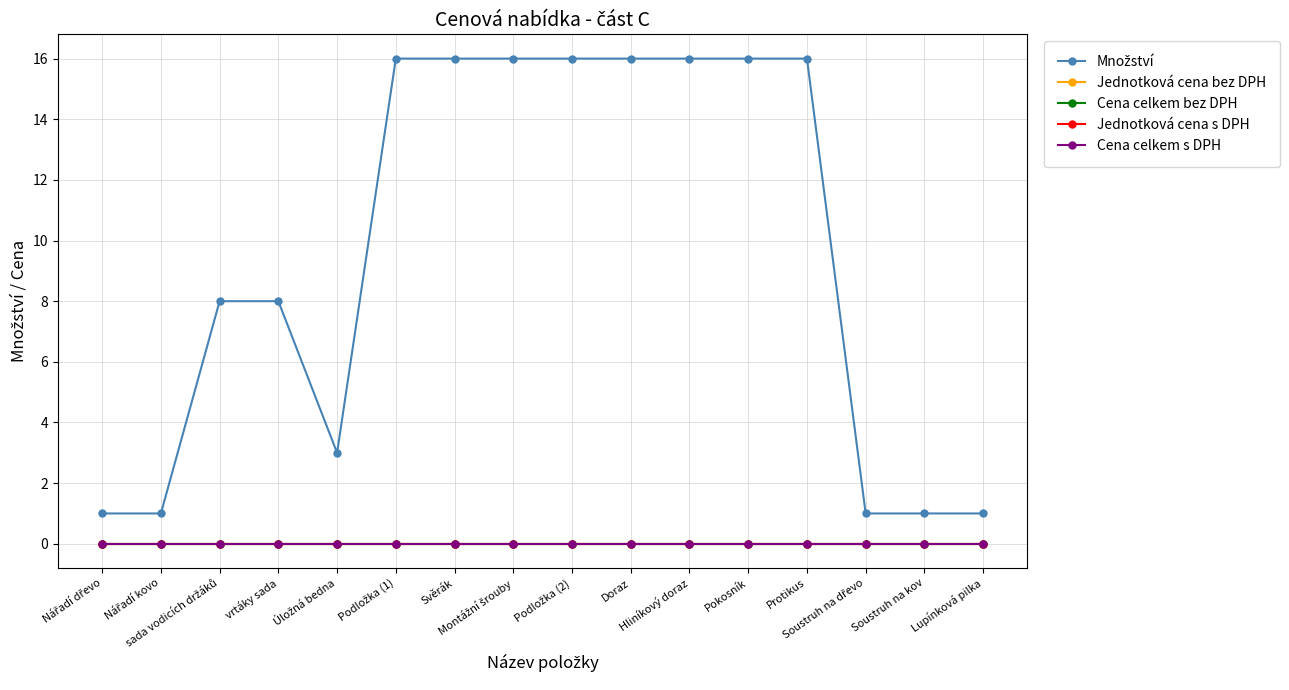

True or false: Cena celkem s DPH and Množství intersect in this chart.

False